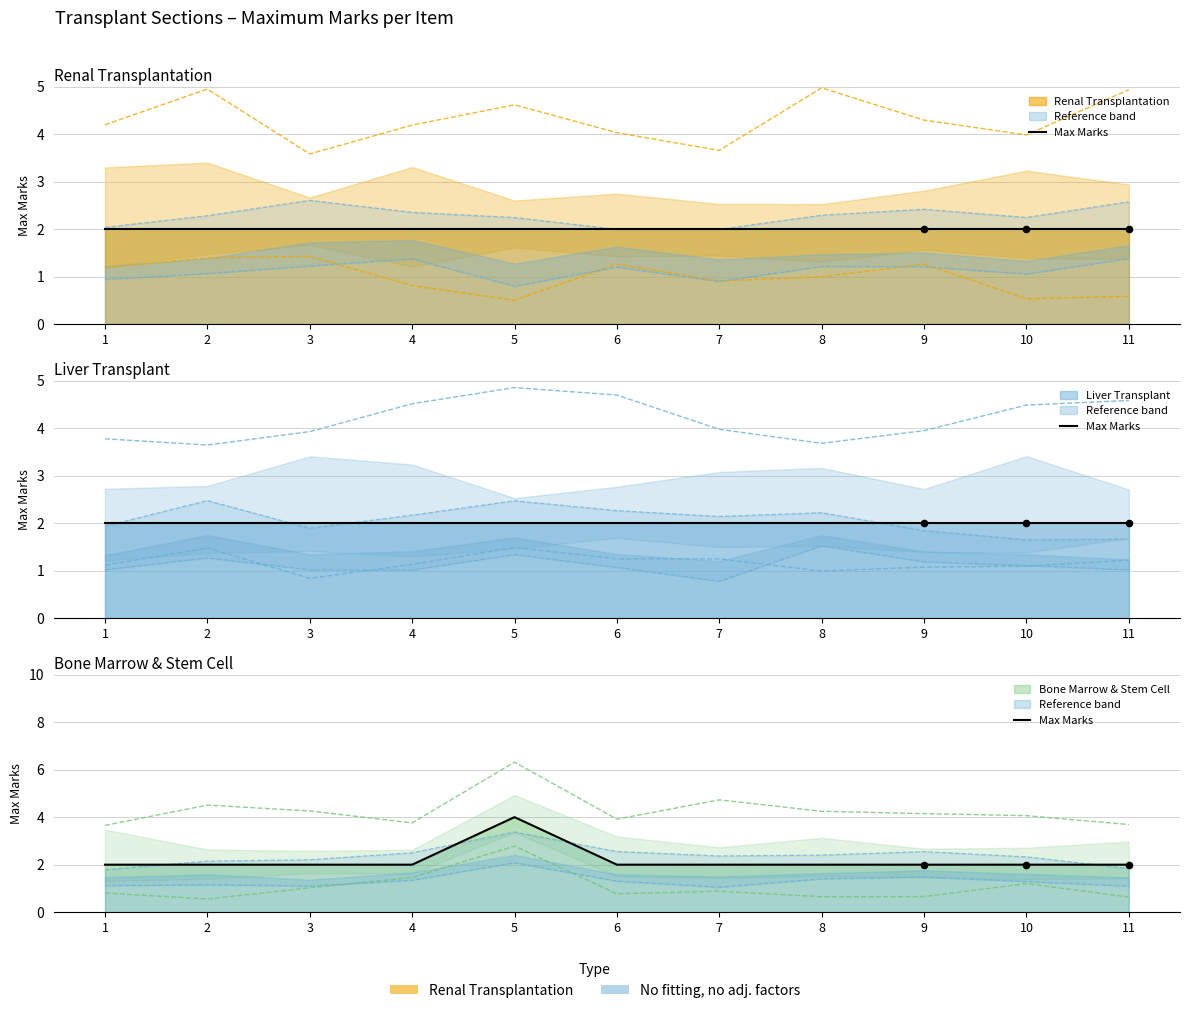

Which has a higher value, 2 or 11?

2